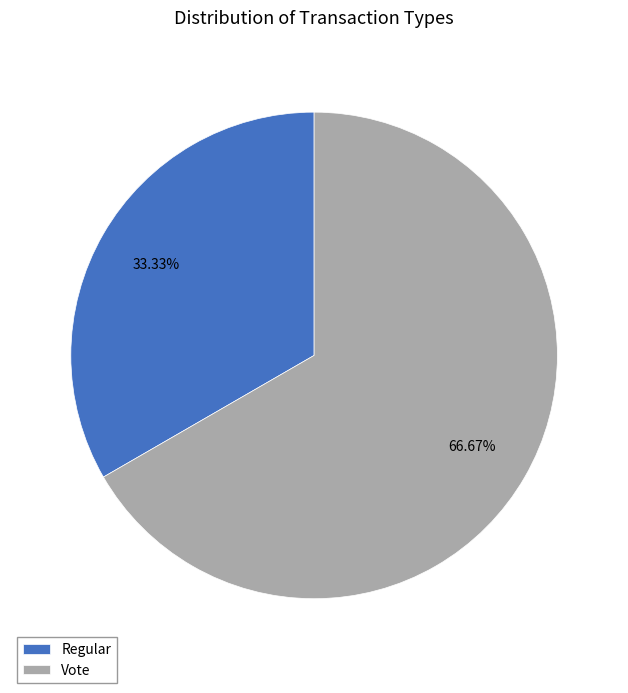

What portion of the pie excludes Vote?

33.3%